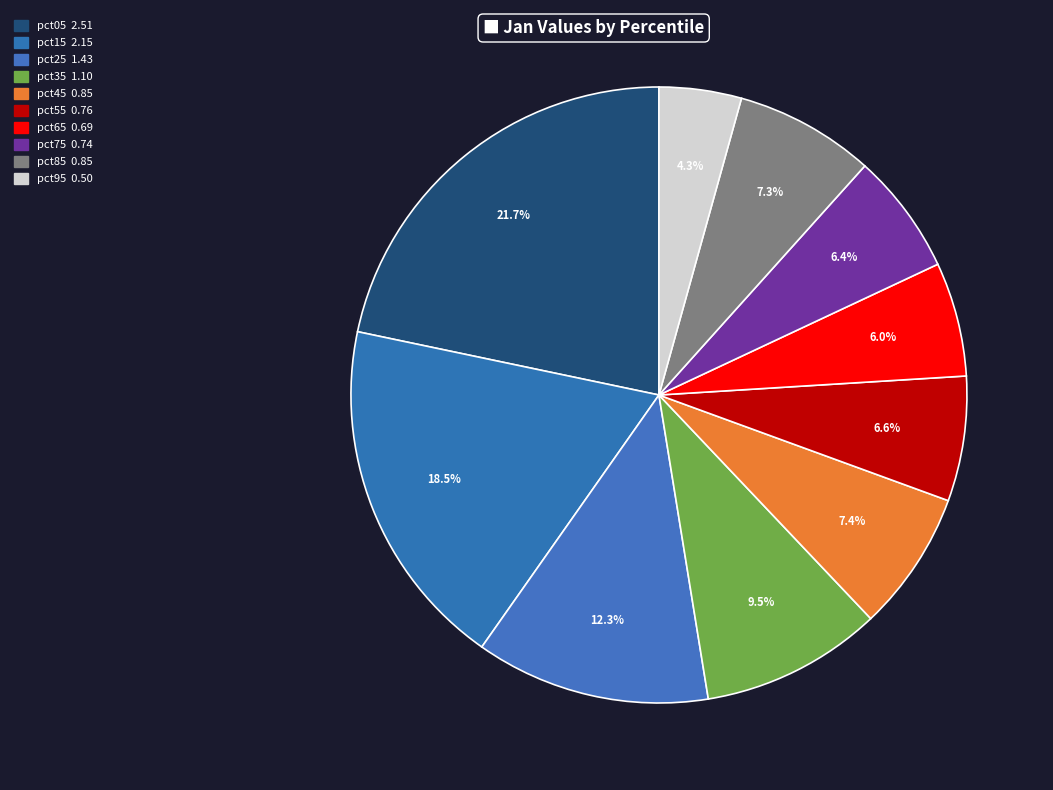

Does any single category account for the majority?

No